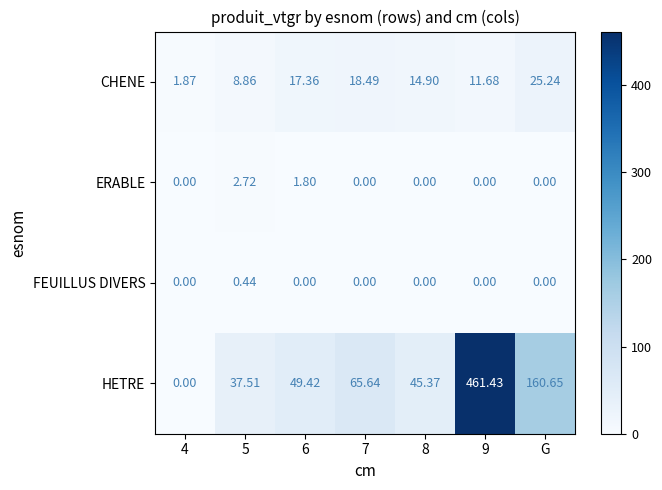

Which category has the highest value in the CHENE series?

G